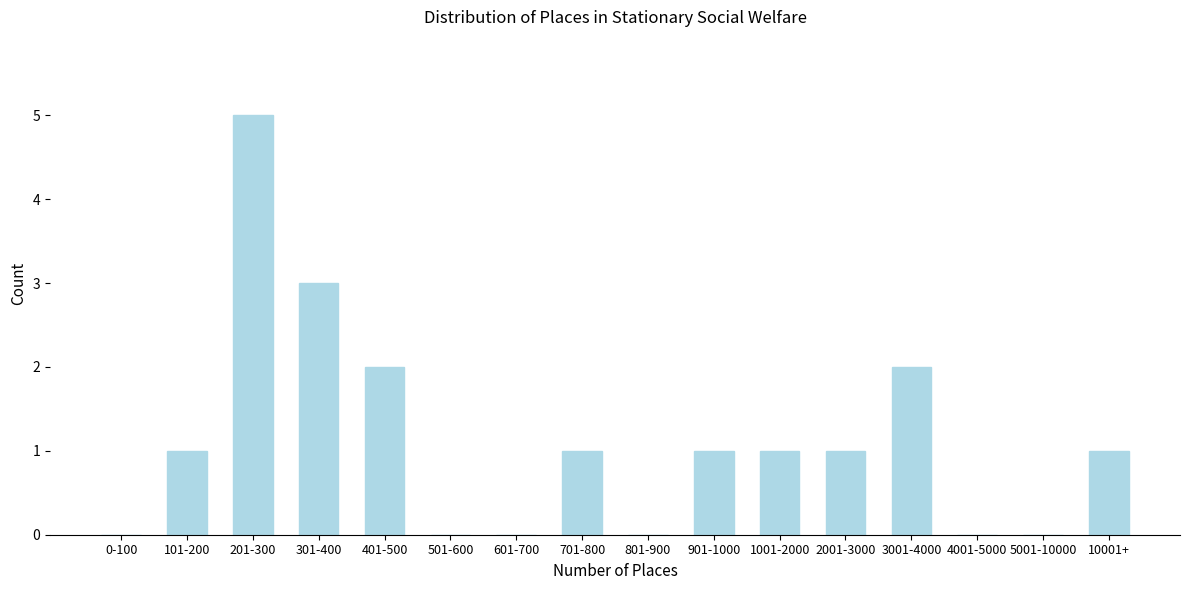

Reading left to right, transcribe all the data shown in this chart.

0-100=0	101-200=1	201-300=5	301-400=3	401-500=2	501-600=0	601-700=0	701-800=1	801-900=0	901-1000=1	1001-2000=1	2001-3000=1	3001-4000=2	4001-5000=0	5001-10000=0	10001+=1